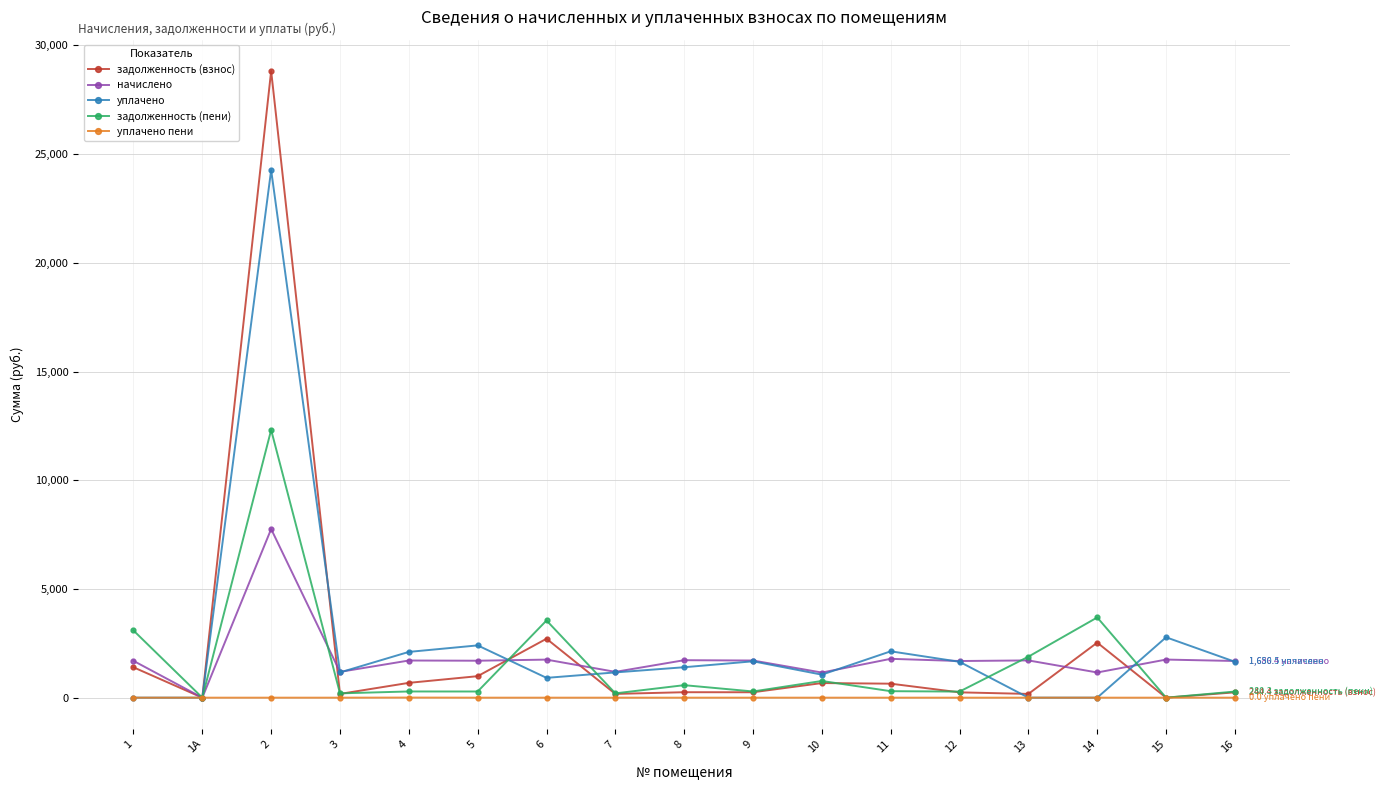

Where is the first local minimum for задолженность (пени)?

1А